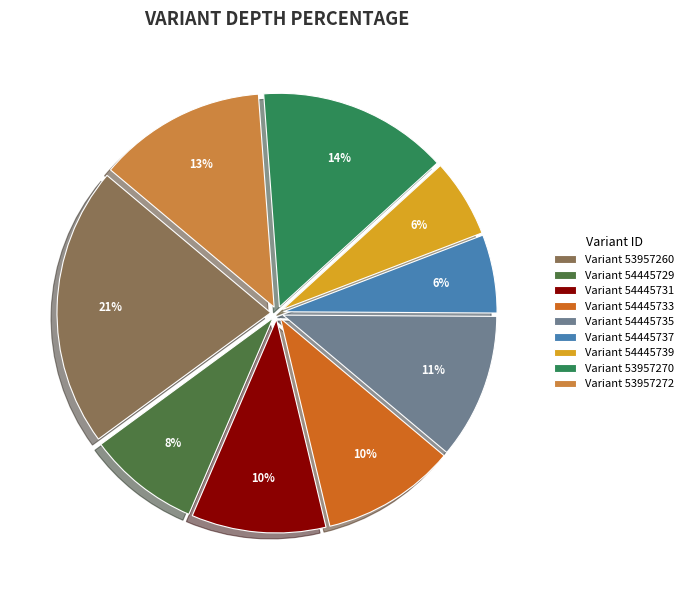

Do Variant 54445739 and Variant 54445735 together represent more than half of the pie?

No